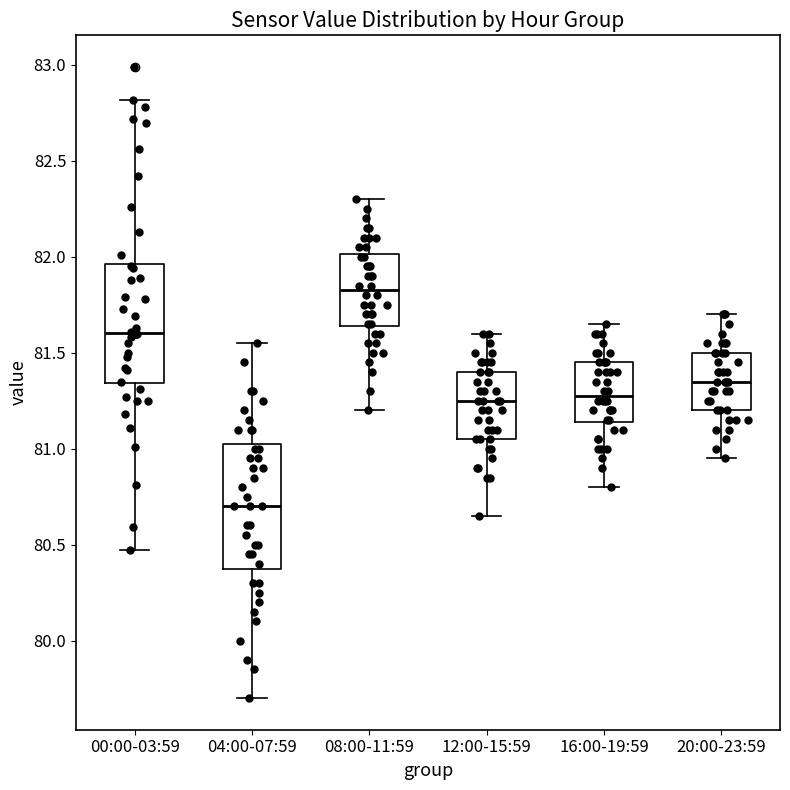

Where is the upper edge of the box for 16:00-19:59 on the y-axis? The values are not printed on the chart, so give them approximately, as read against the axis.

81.45